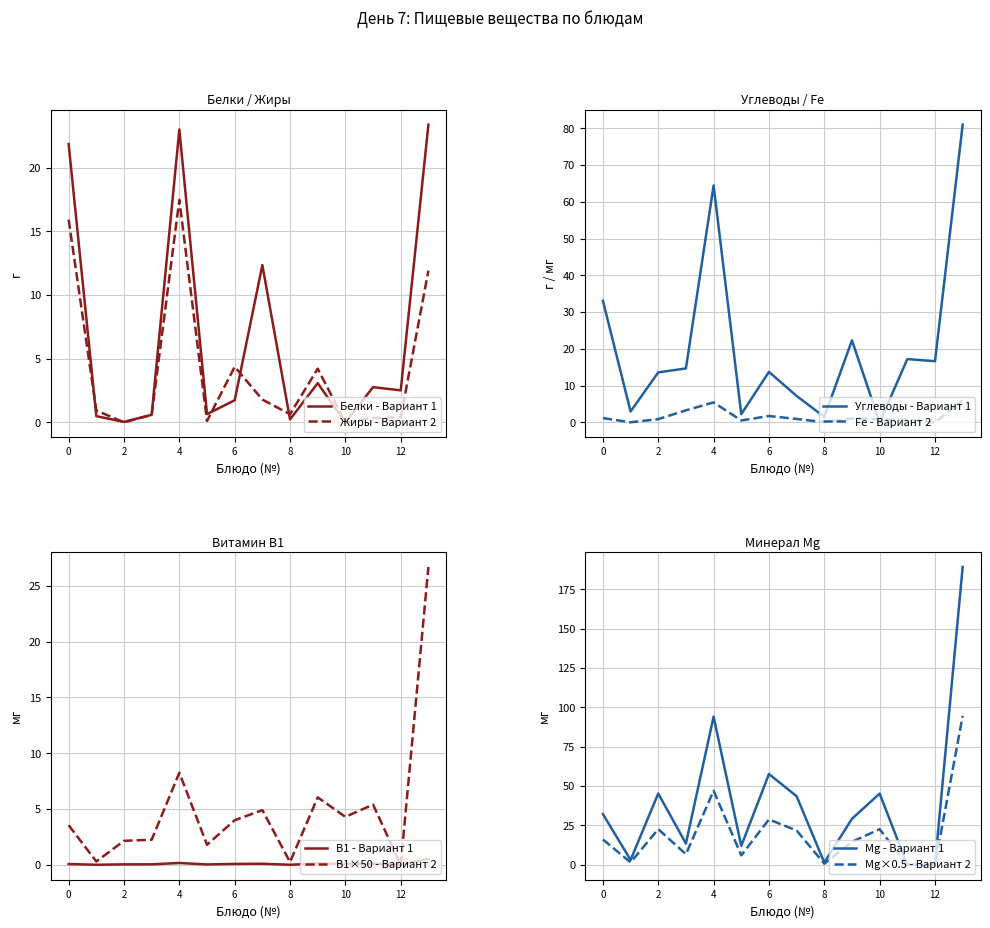

Is the value of Mg at 0 greater than the value of белки at 2?

Yes